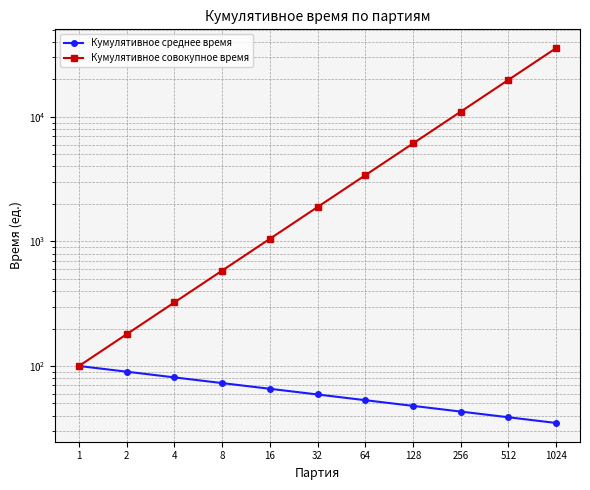

At which category is the sum across all series the highest?

1024